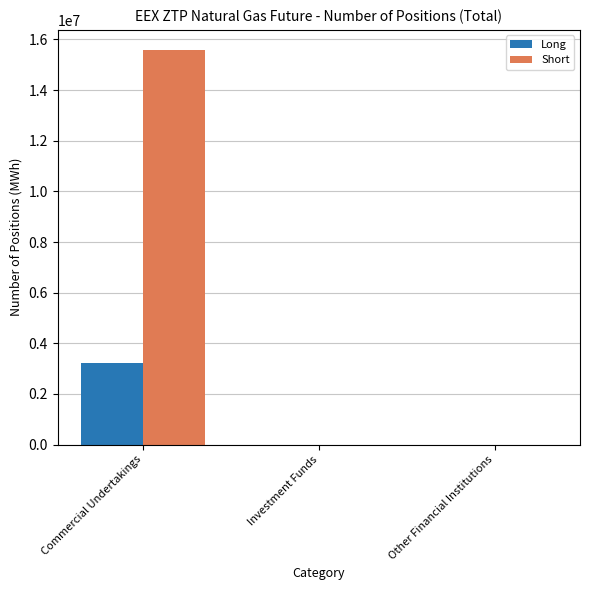

Which series has the largest range (max minus min)?

Short